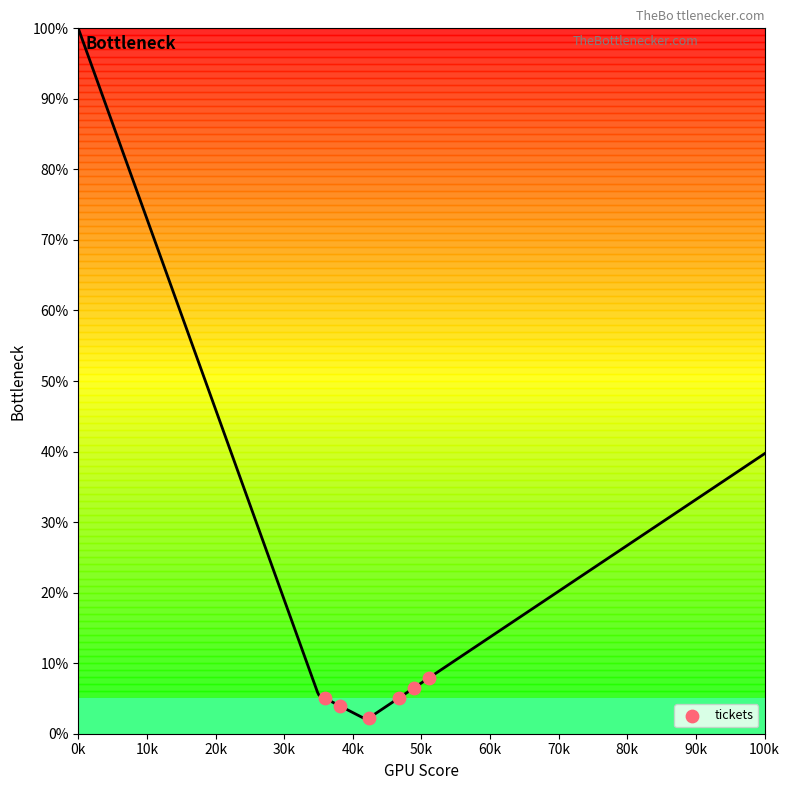

What is the average X value?

43.9